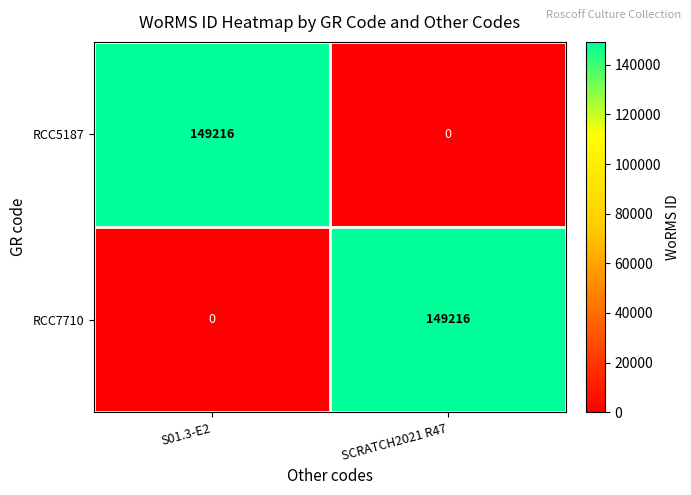

What is the sum of the RCC5187 values at S01.3-E2 and SCRATCH2021 R47?

149216